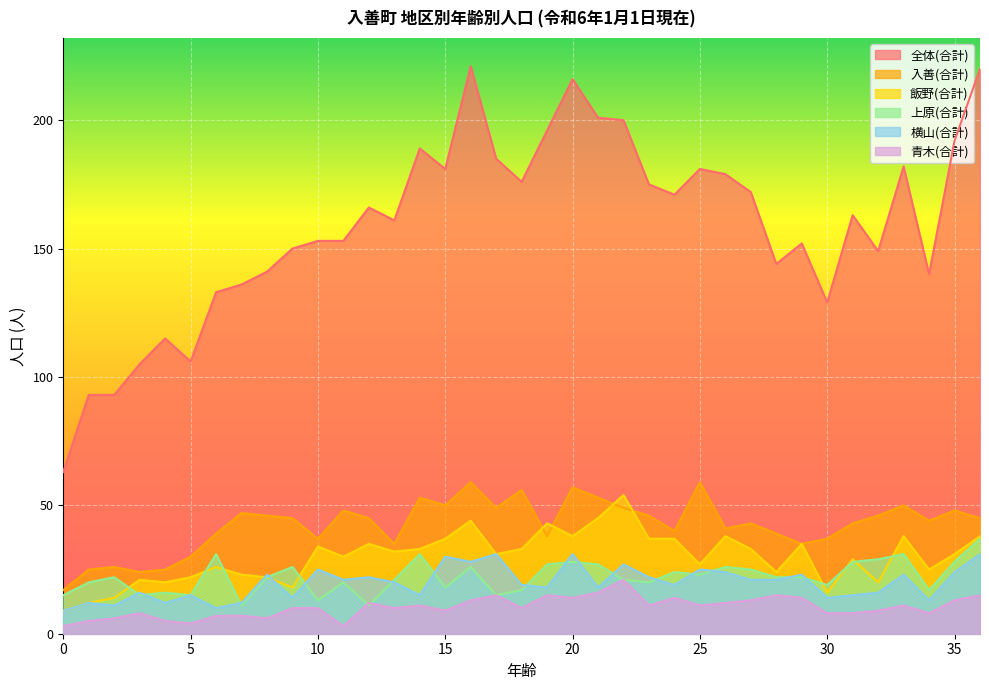

What value does the 上原(合計) series have at 28?

22